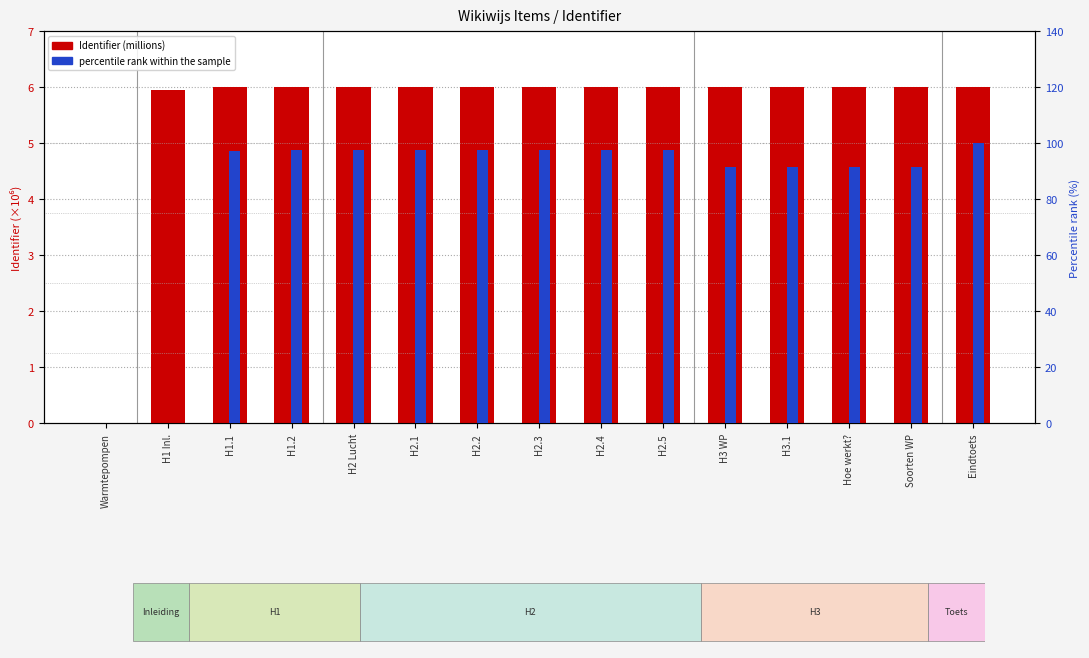

The percentile rank within the sample series shows 170.3 at H1.1. True or false?

False